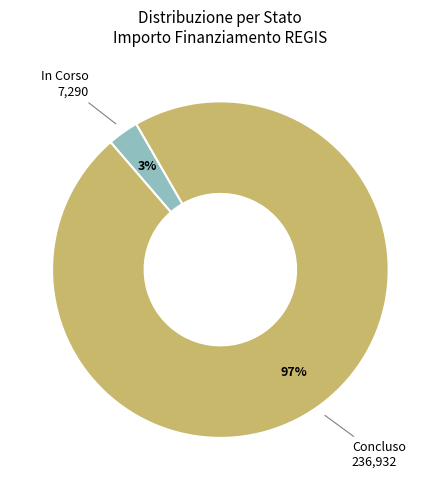

To the nearest percent, what is the average slice percentage?

50%